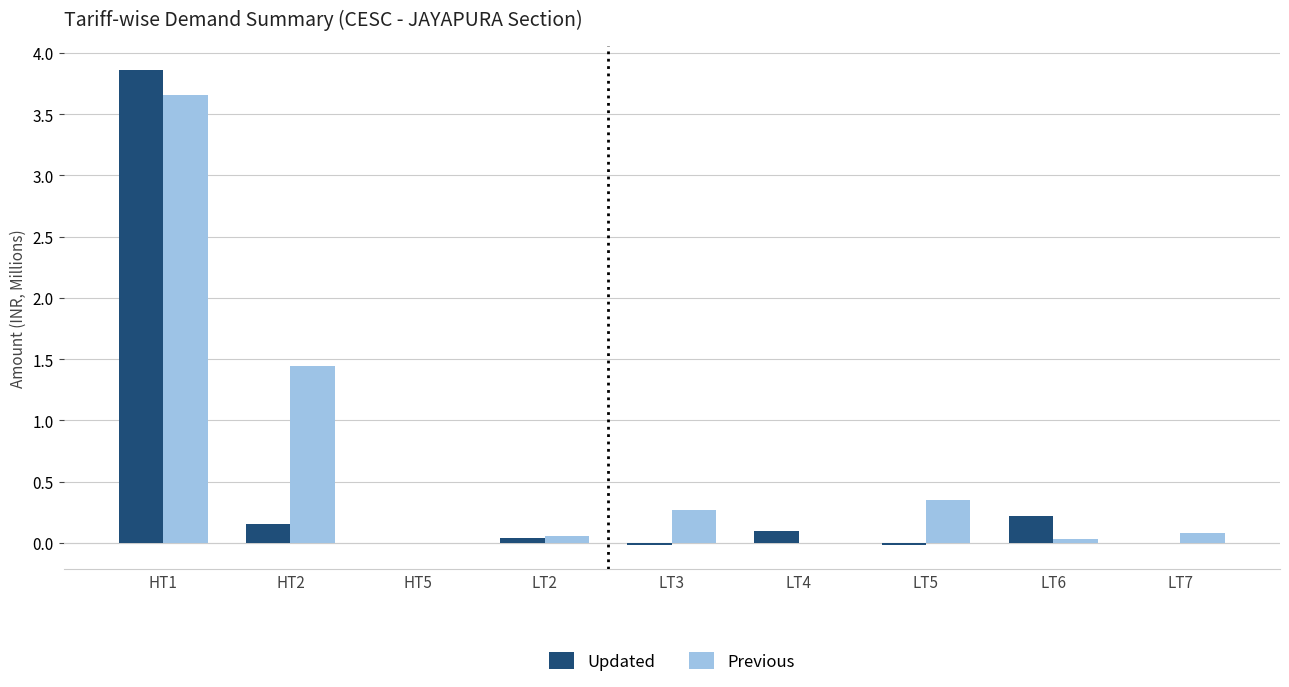

The Previous series shows 0.0 at LT4. True or false?

True